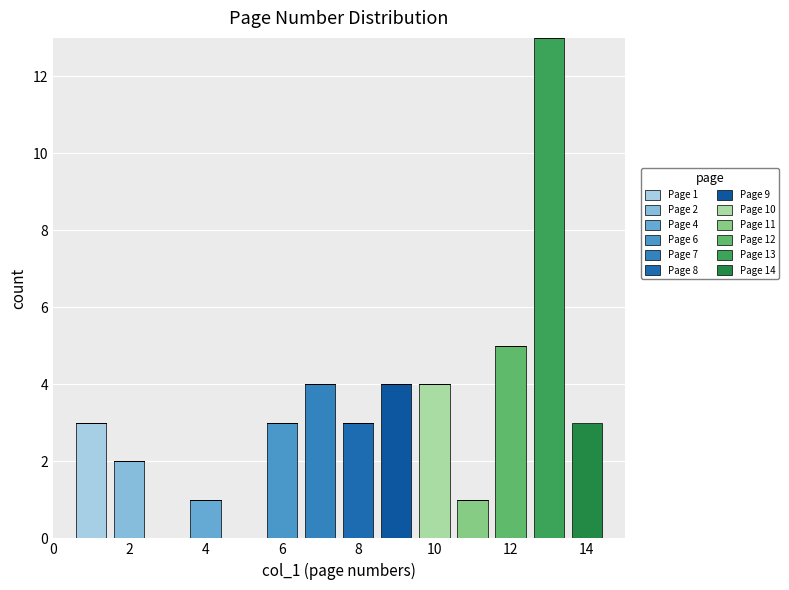

Which range on the x-axis has the tallest stacked bar (by total height)?

12.5 to 13.5